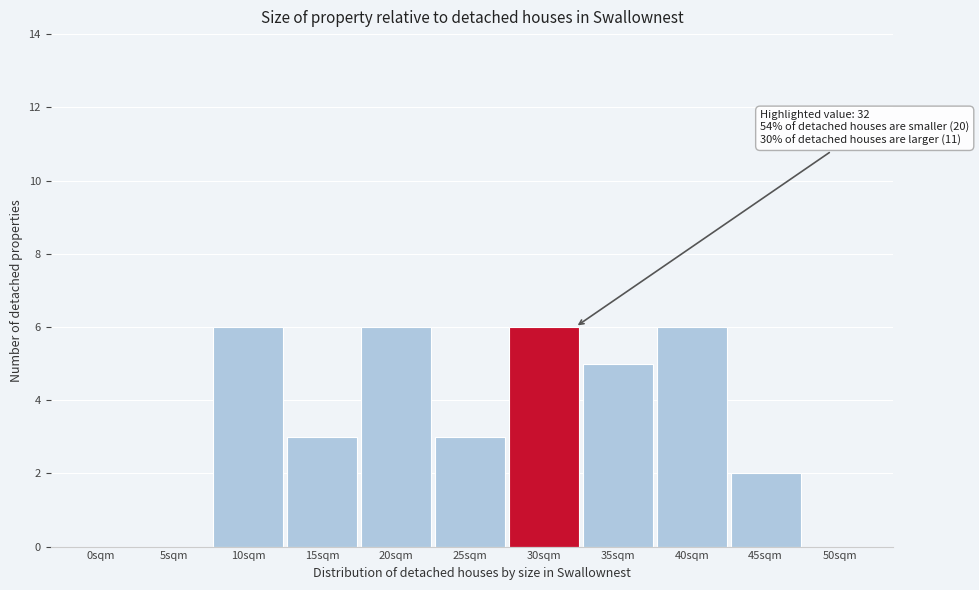

Reading left to right, transcribe all the data shown in this chart.

0sqm=0	5sqm=0	10sqm=6	15sqm=3	20sqm=6	25sqm=3	30sqm=6	35sqm=5	40sqm=6	45sqm=2	50sqm=0